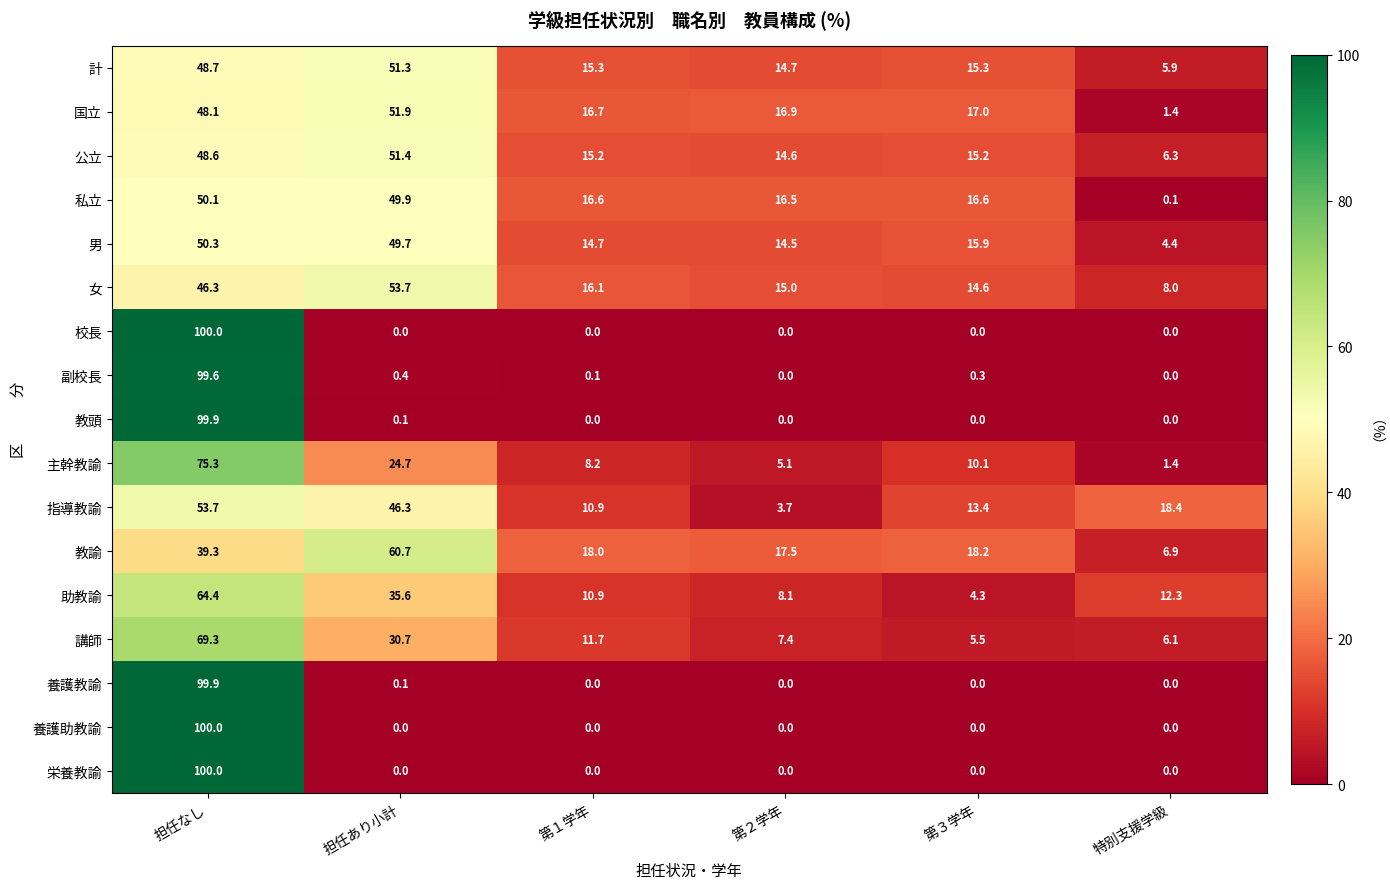

How many values in the 国立 series are below 17?

3